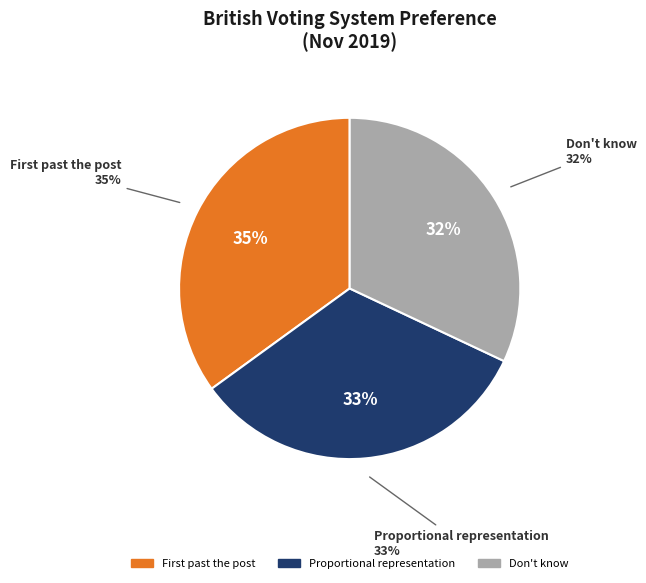

How many segments does this pie chart have?

3